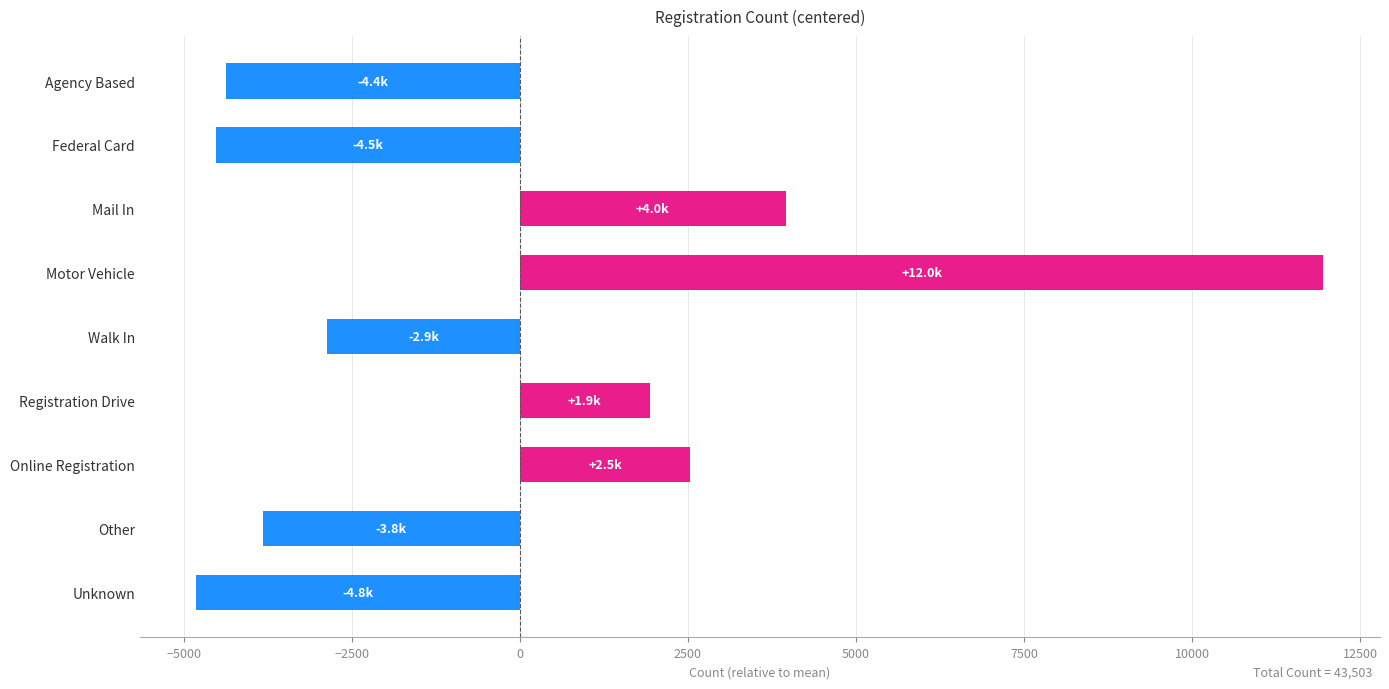

The chart shows a value of 2481.2 at Mail In. True or false?

False